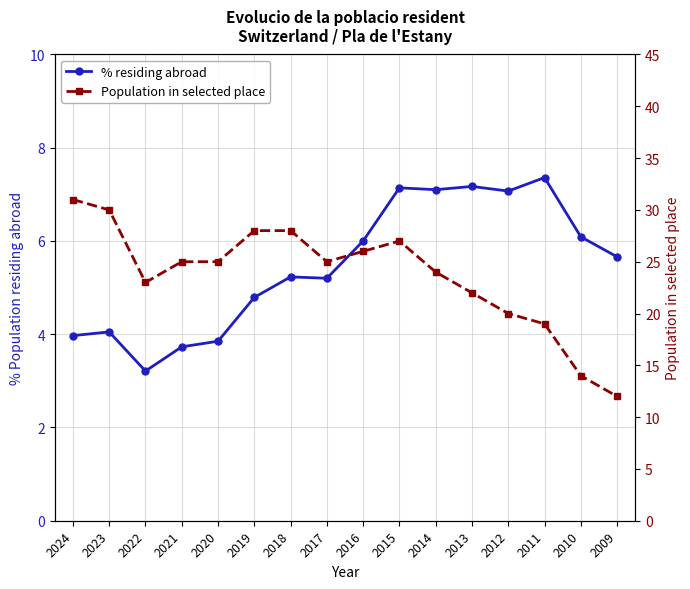

Reading left to right, extract all data points from this chart.

% residing abroad: 4.0	4.0	3.2	3.7	3.9	4.8	5.2	5.2	6.0	7.1	7.1	7.2	7.1	7.4	6.1	5.7
Population in selected place: 31.0	30.0	23.0	25.0	25.0	28.0	28.0	25.0	26.0	27.0	24.0	22.0	20.0	19.0	14.0	12.0